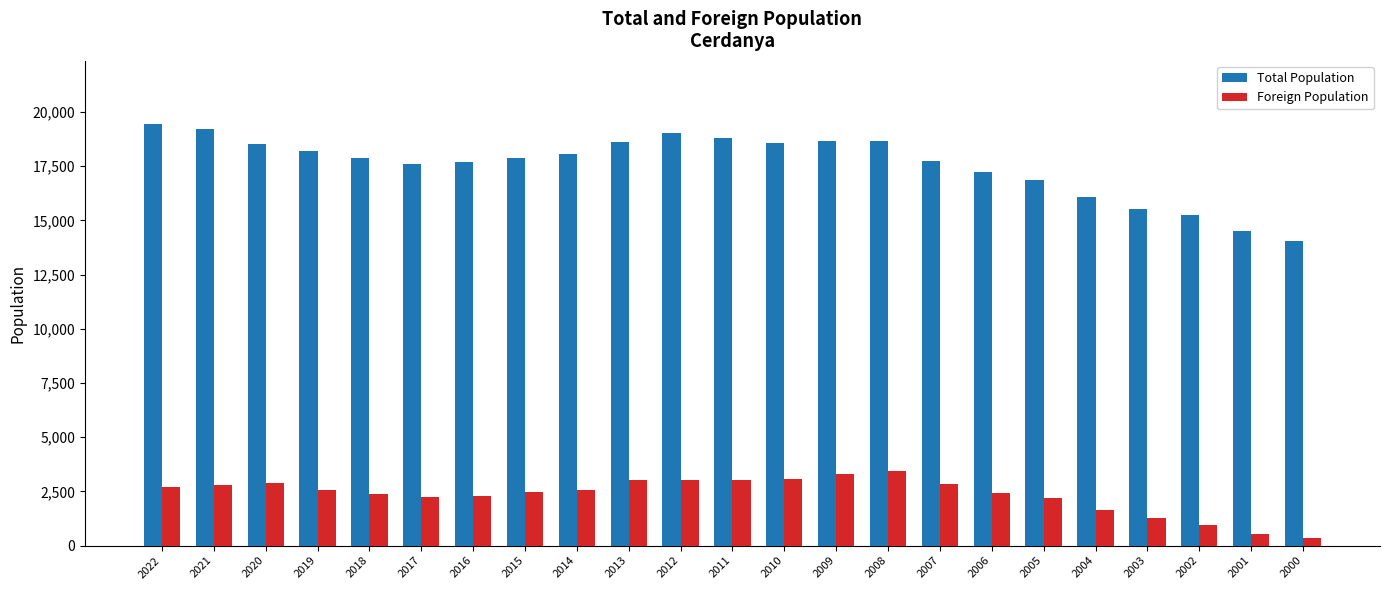

Which category has the highest value across all series?

2022